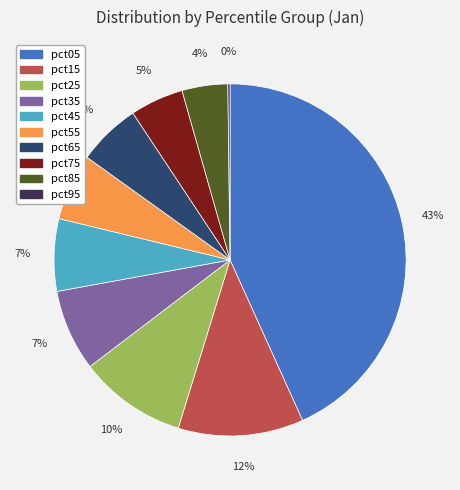

Is there a majority slice in this chart?

No